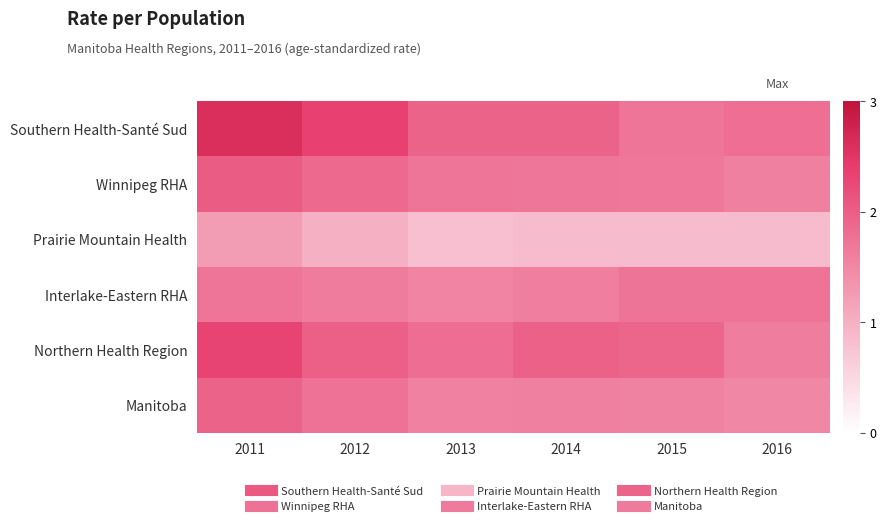

What is the minimum value shown in the chart?

0.8